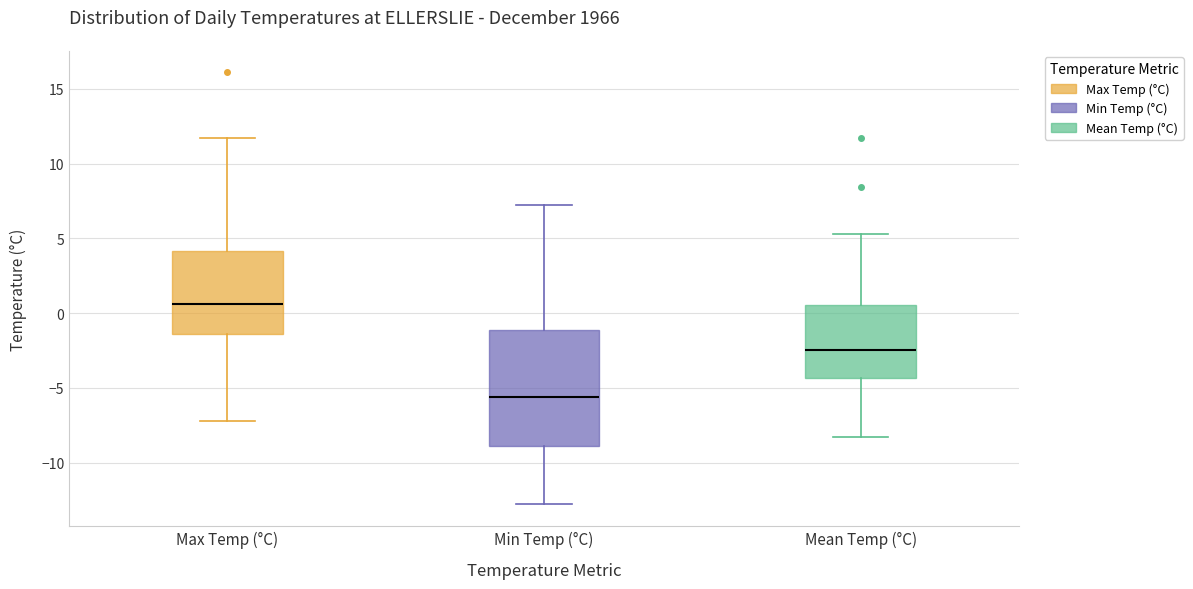

Where does the lower whisker of the box for Mean Temp (°C) end on the y-axis? The values are not printed on the chart, so give them approximately, as read against the axis.

-8.5